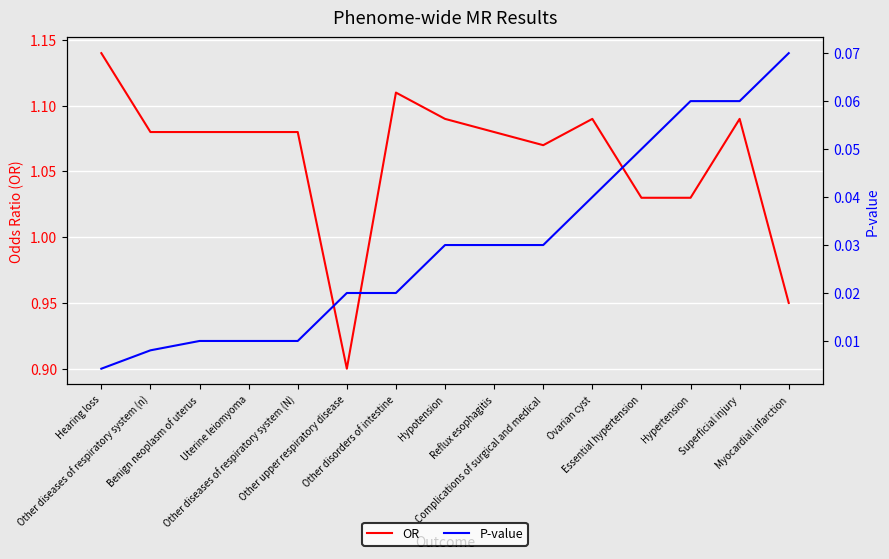

Which category has the lowest value in the P-value series?

Hearing loss